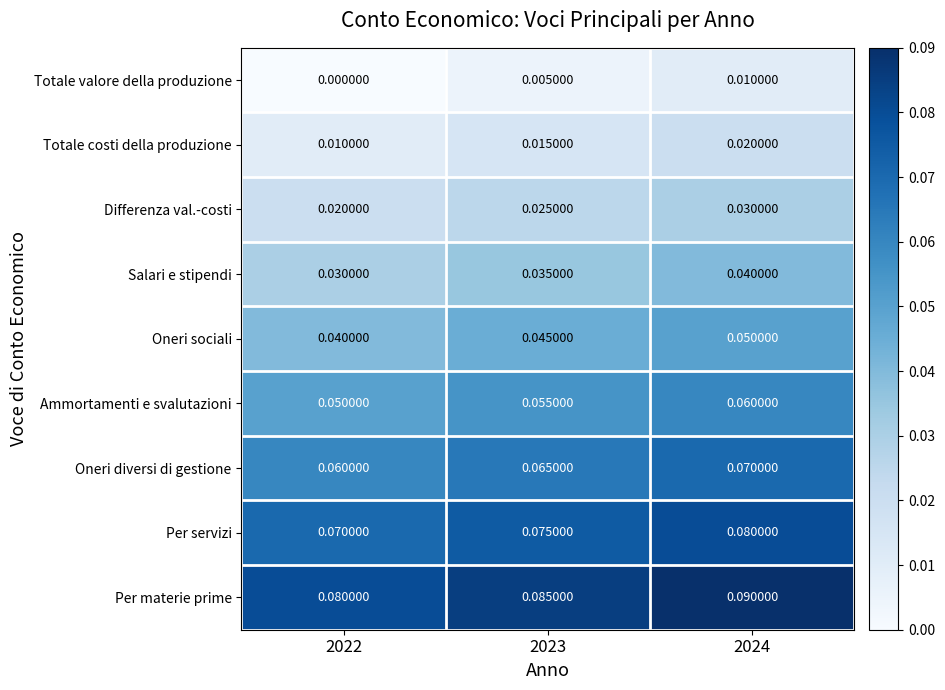

Rank the series at 2024 from lowest to highest value.

Totale valore della produzione, Totale costi della produzione, Differenza val.-costi, Salari e stipendi, Oneri sociali, Ammortamenti e svalutazioni, Oneri diversi di gestione, Per servizi, Per materie prime